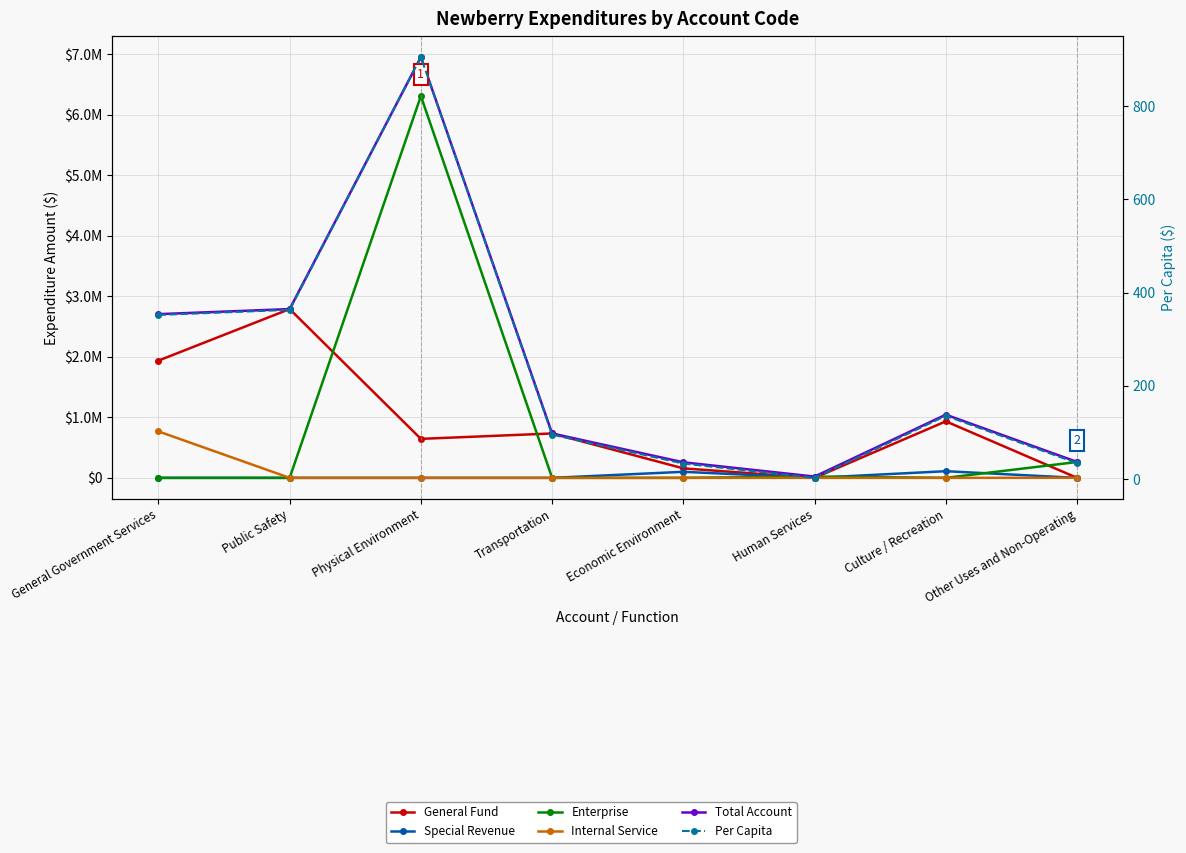

What are all the series names shown in the legend?

General Fund, Special Revenue, Enterprise, Internal Service, Total Account, Per Capita